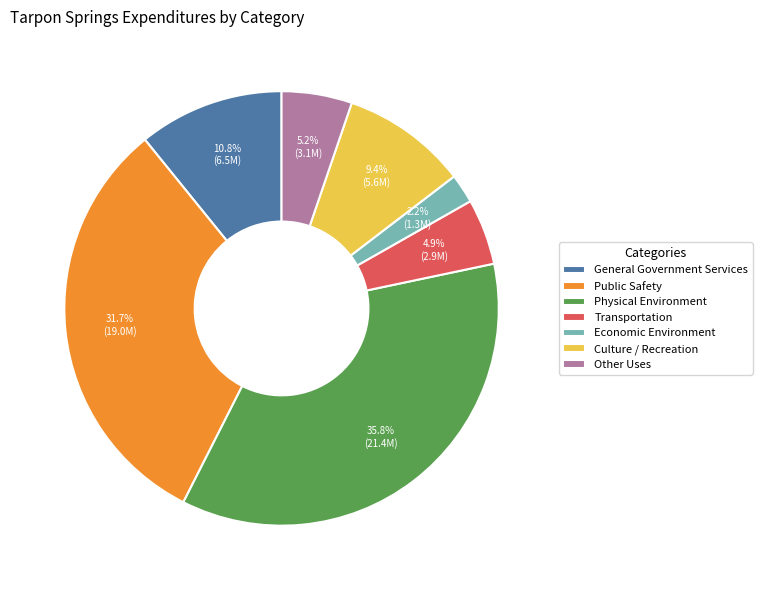

Which category has the biggest portion of the pie?

Physical Environment